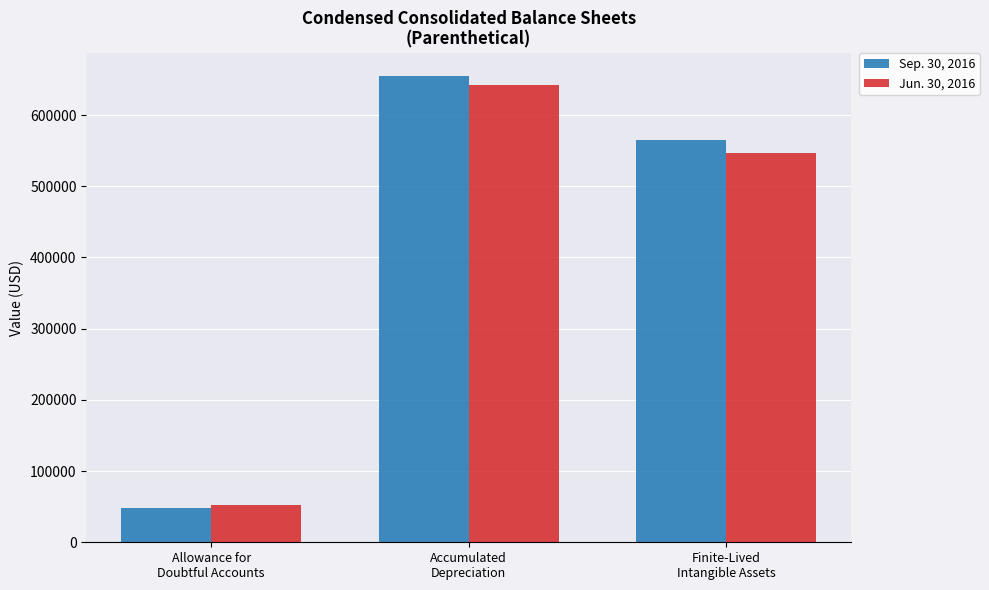

Which label corresponds to the smallest value in the chart?

Allowance for
Doubtful Accounts